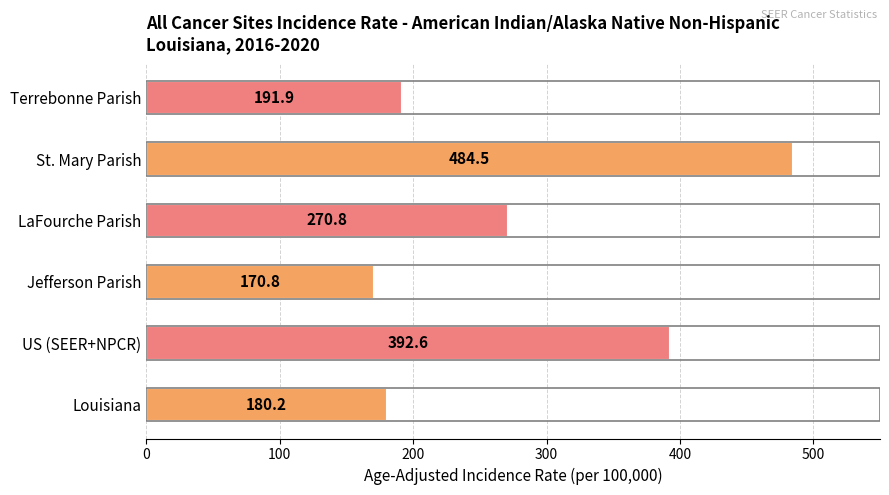

What is the smallest value displayed?

170.8